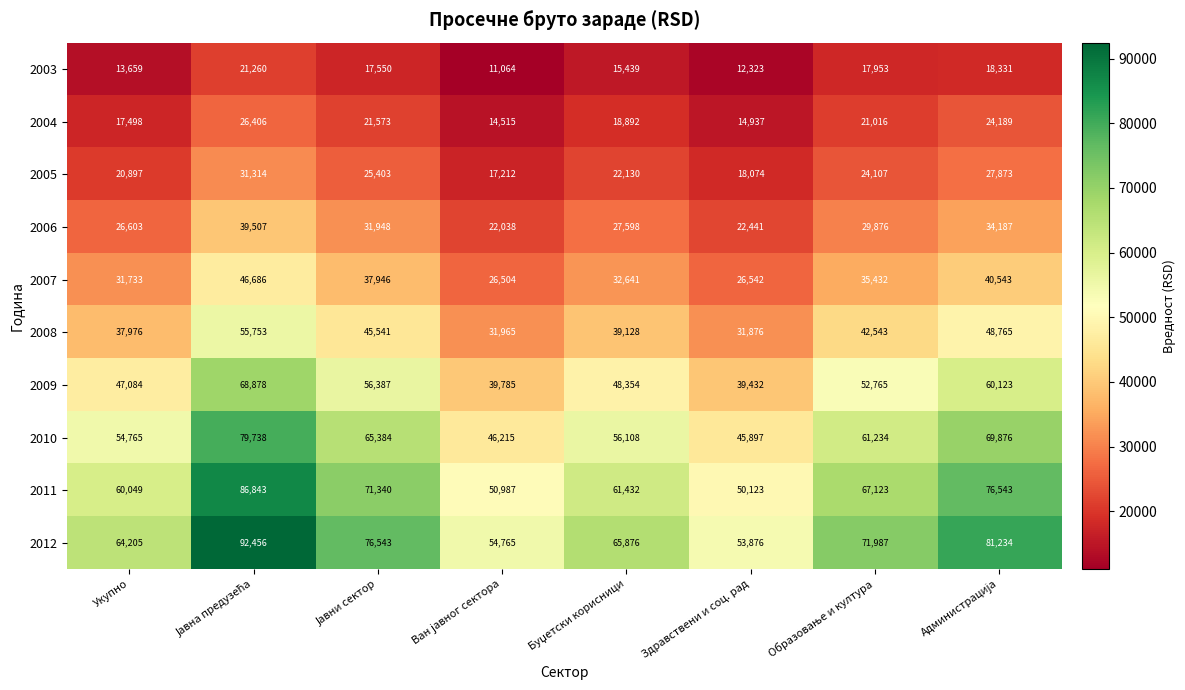

What is the maximum value shown in the chart?

92456